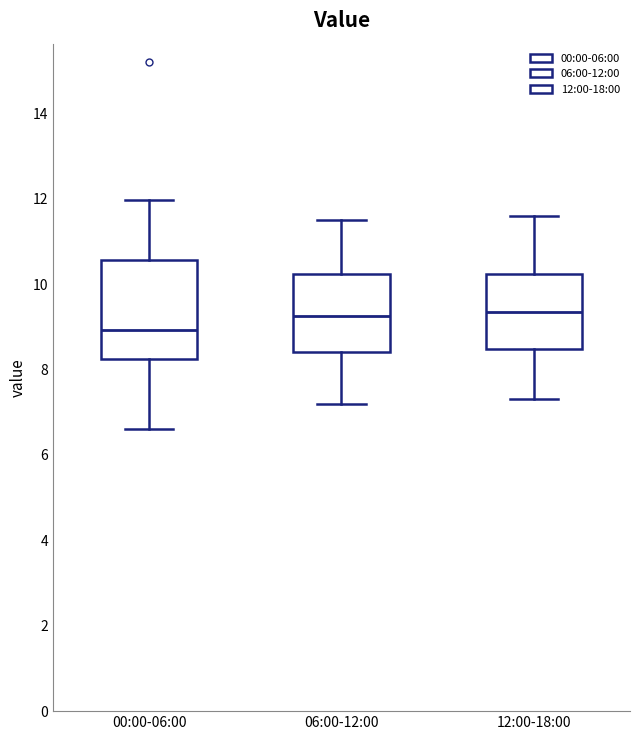

Where does the lower whisker of the box for 00:00-06:00 end on the y-axis? The values are not printed on the chart, so give them approximately, as read against the axis.

6.6